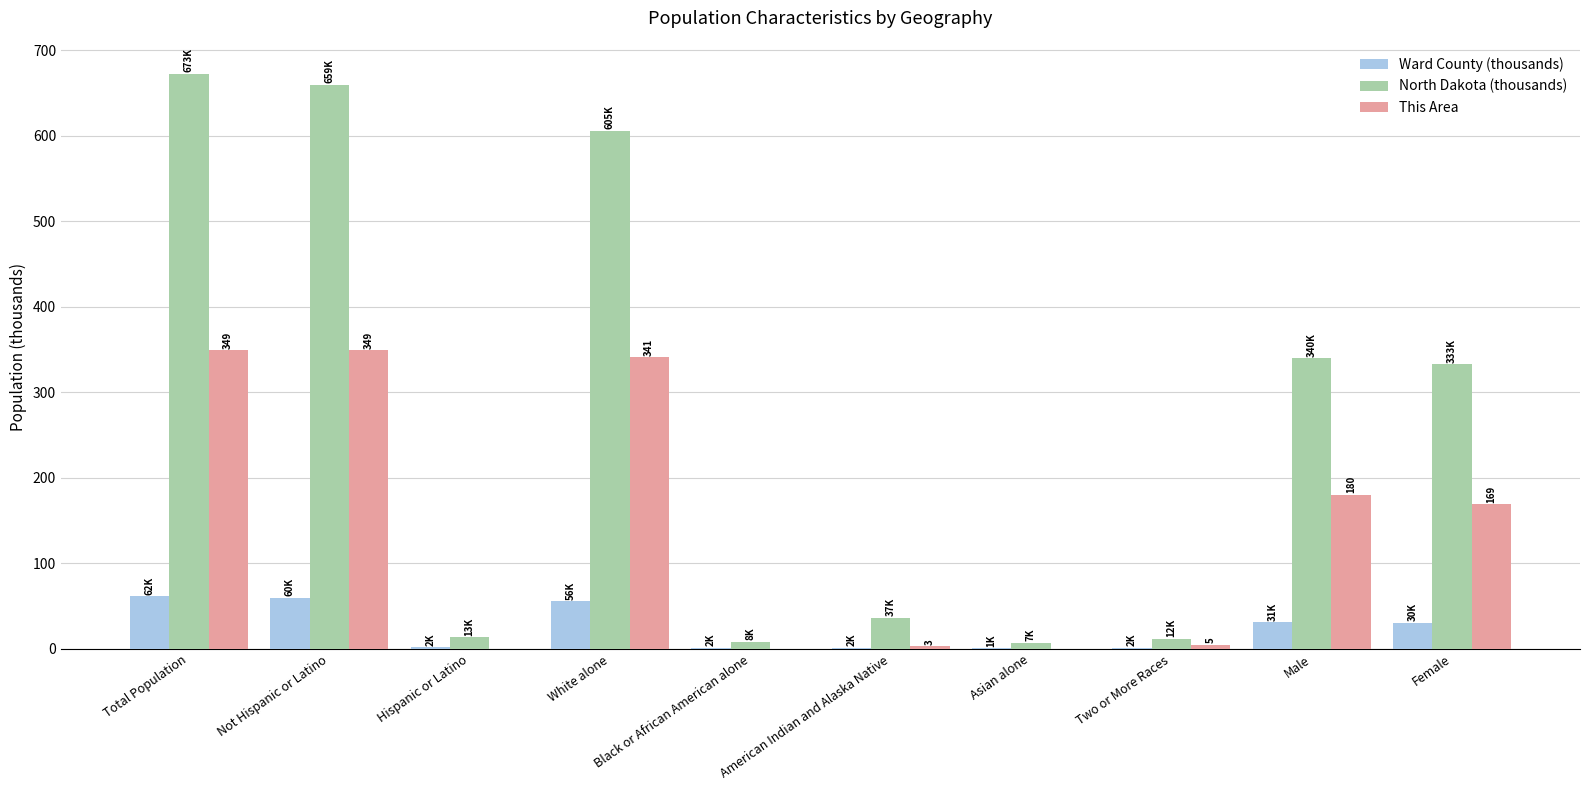

Which series has the largest total across all categories?

North Dakota (thousands)